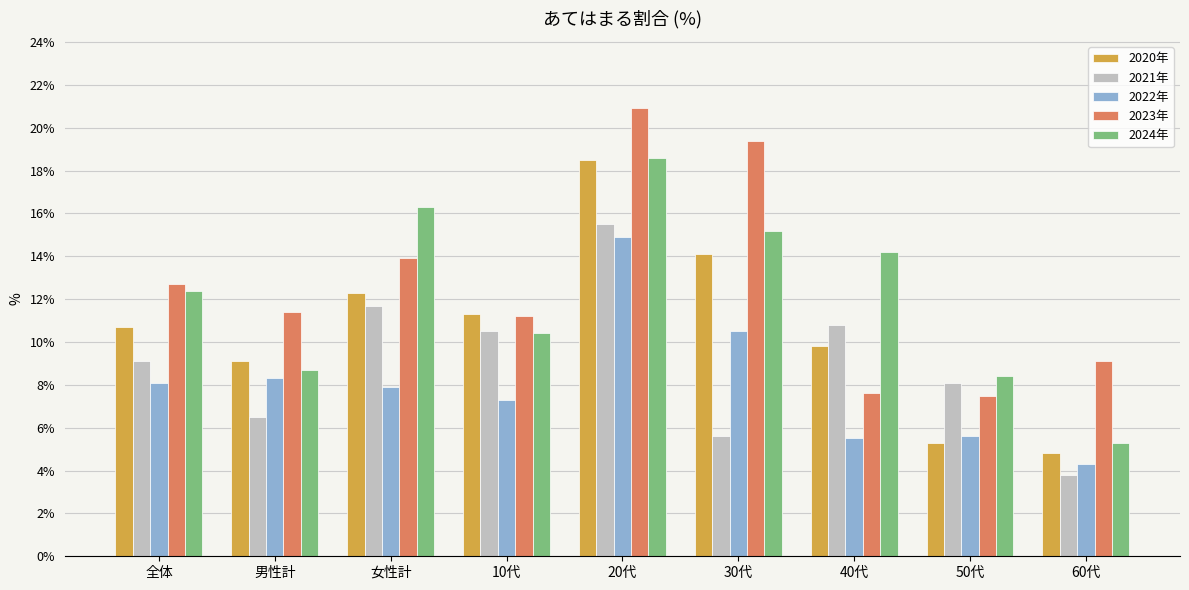

The value of 2022年 at 20代 is 14.9. True or false?

True